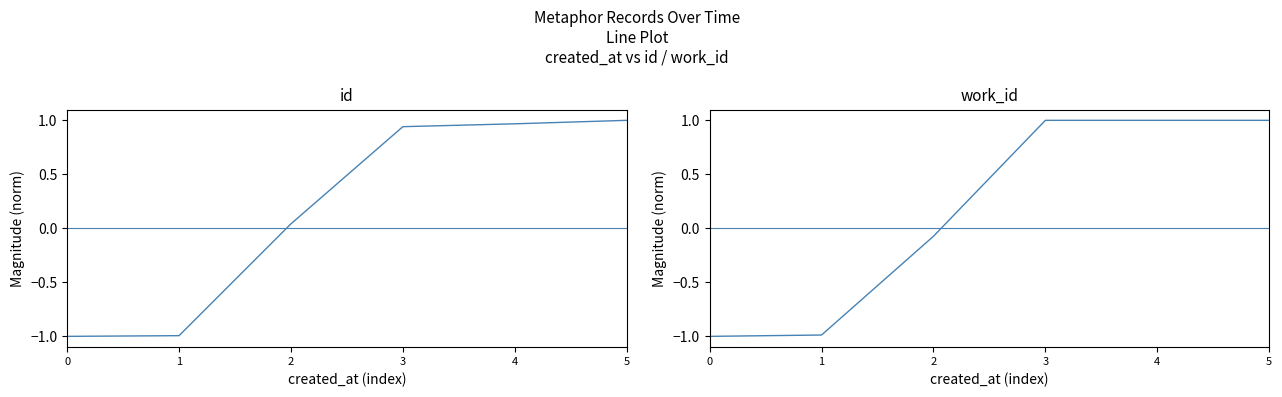

What are all the series names shown in the legend?

id, work_id